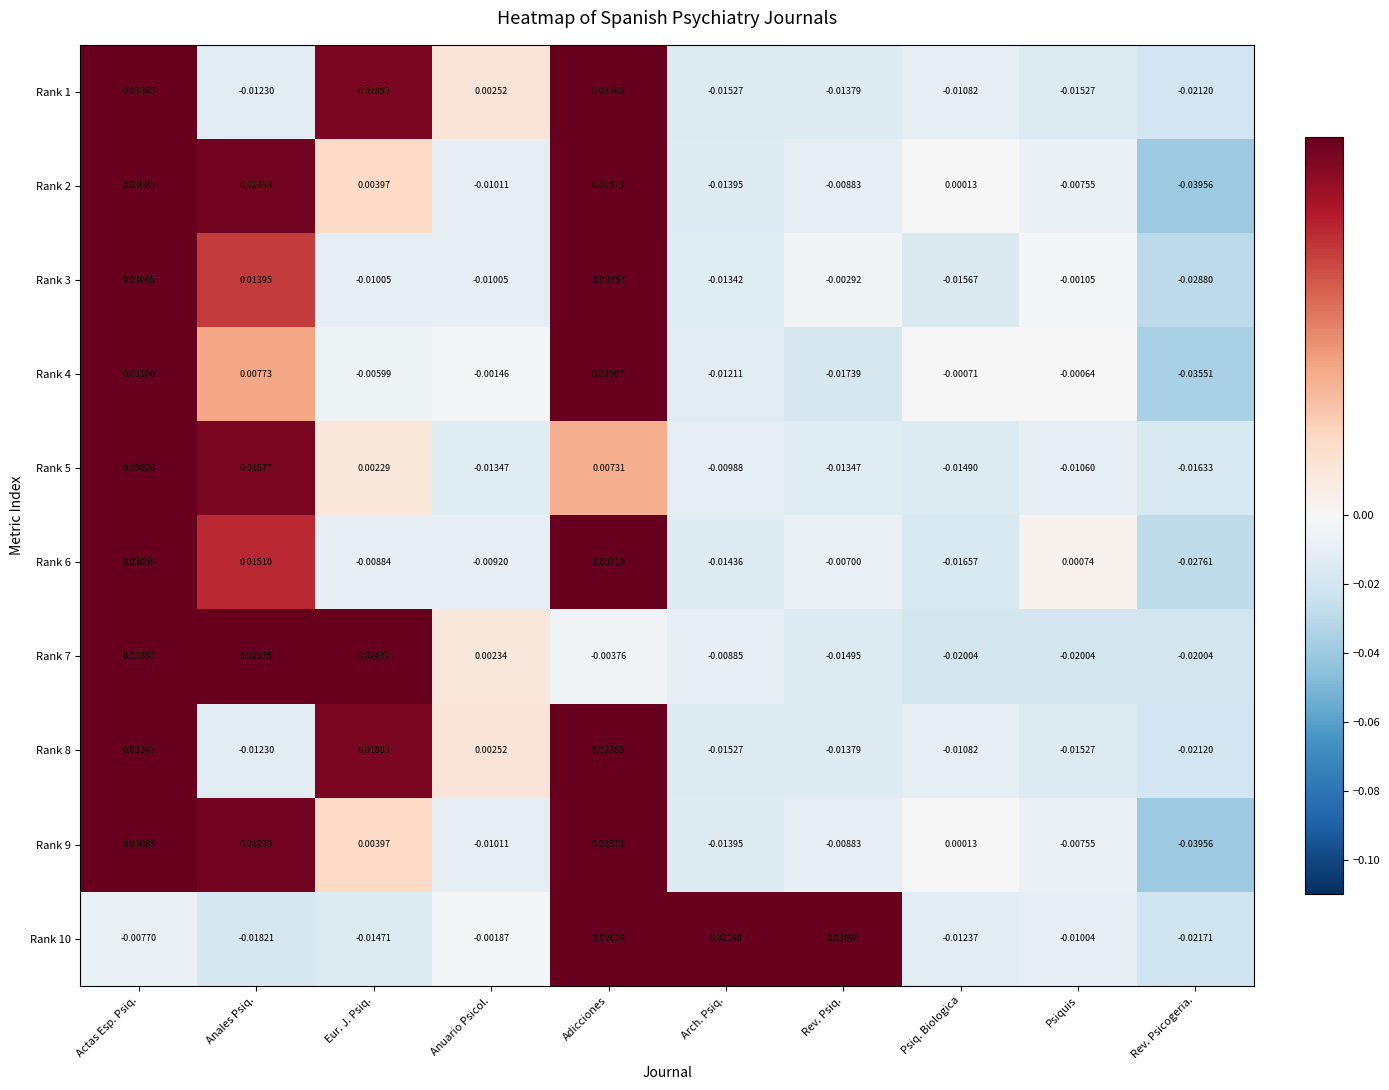

Where is Rank 9 nearest to the value 0?

Psiq. Biologica